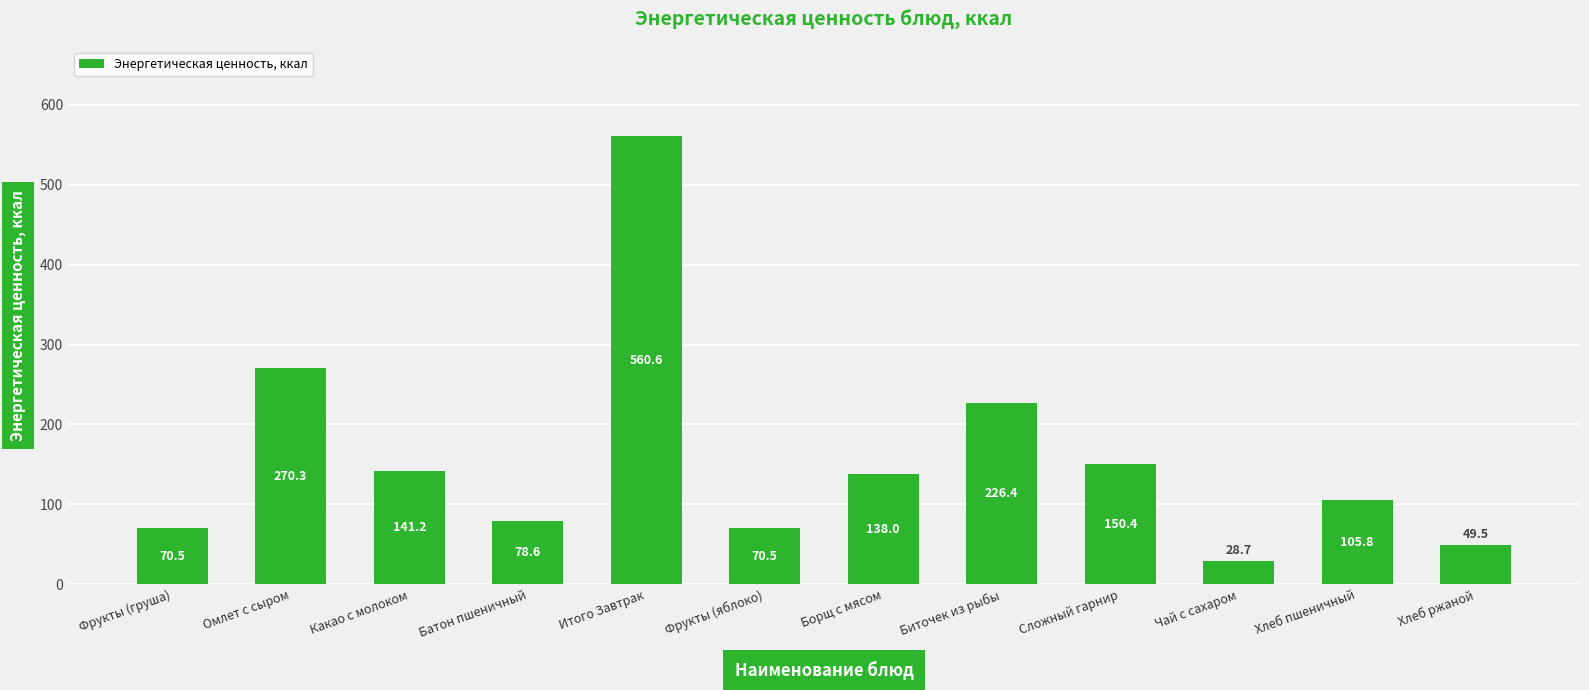

At which label is the value closest to 294?

Омлет с сыром